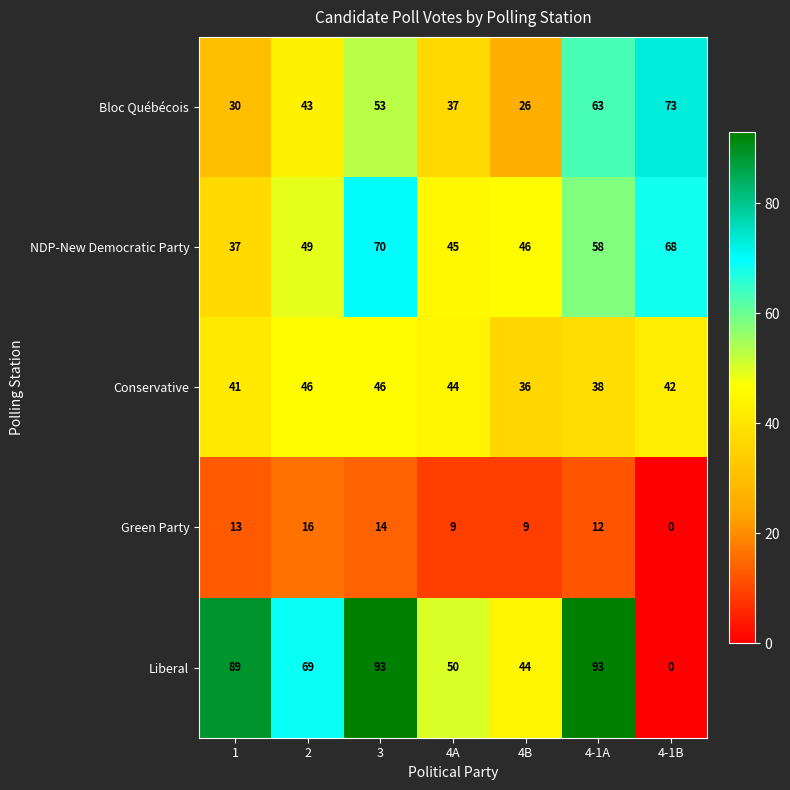

Rank the series at 3 from lowest to highest value.

Green Party, Conservative, Bloc Québécois, NDP-New Democratic Party, Liberal